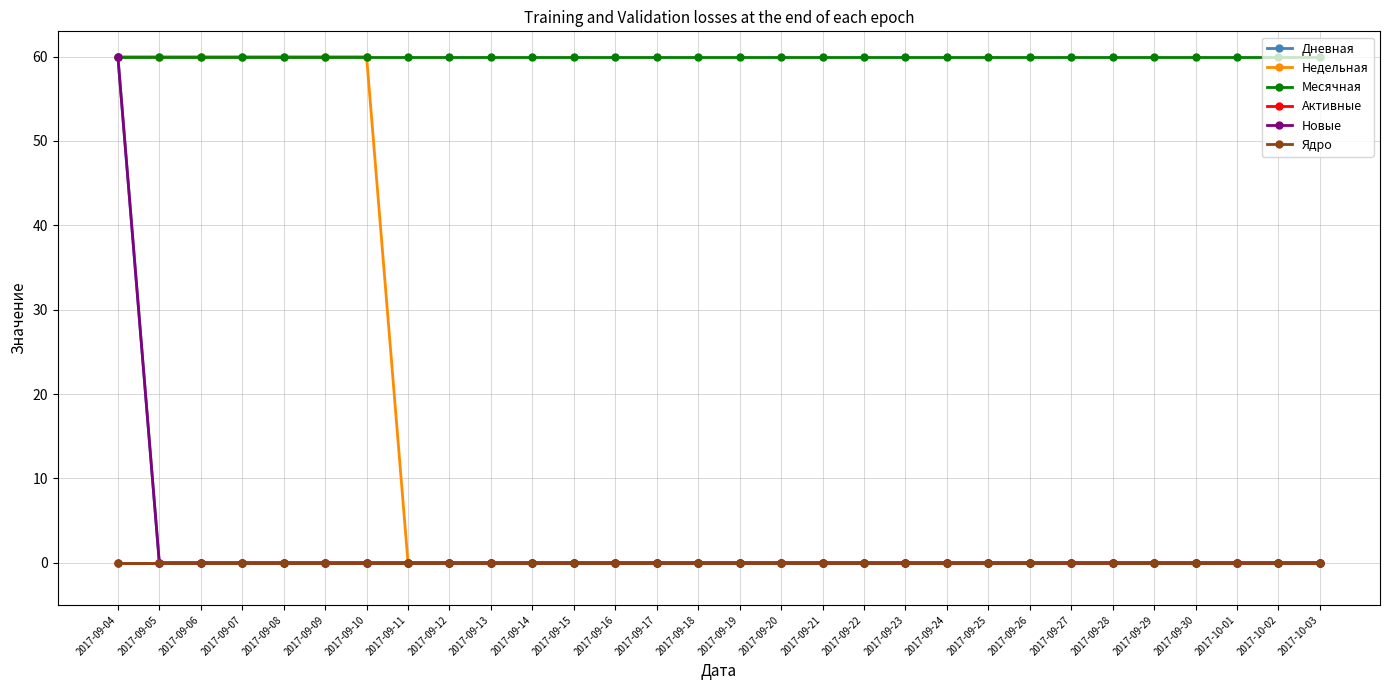

Between 2017-09-16 and 2017-09-18, which is larger?

2017-09-16